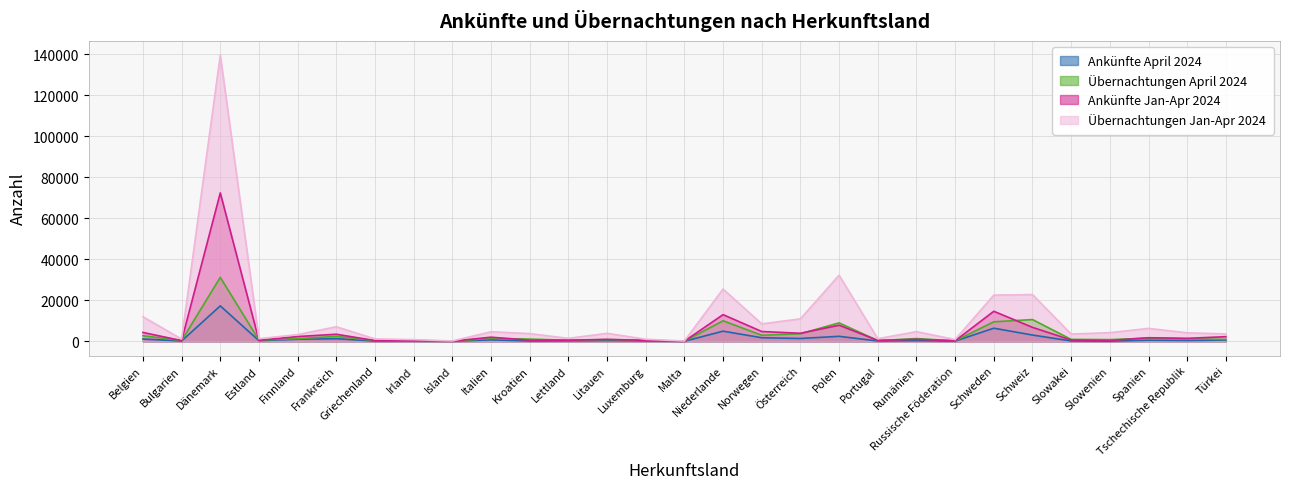

Between Bulgarien and Rumänien, which is larger?

Rumänien